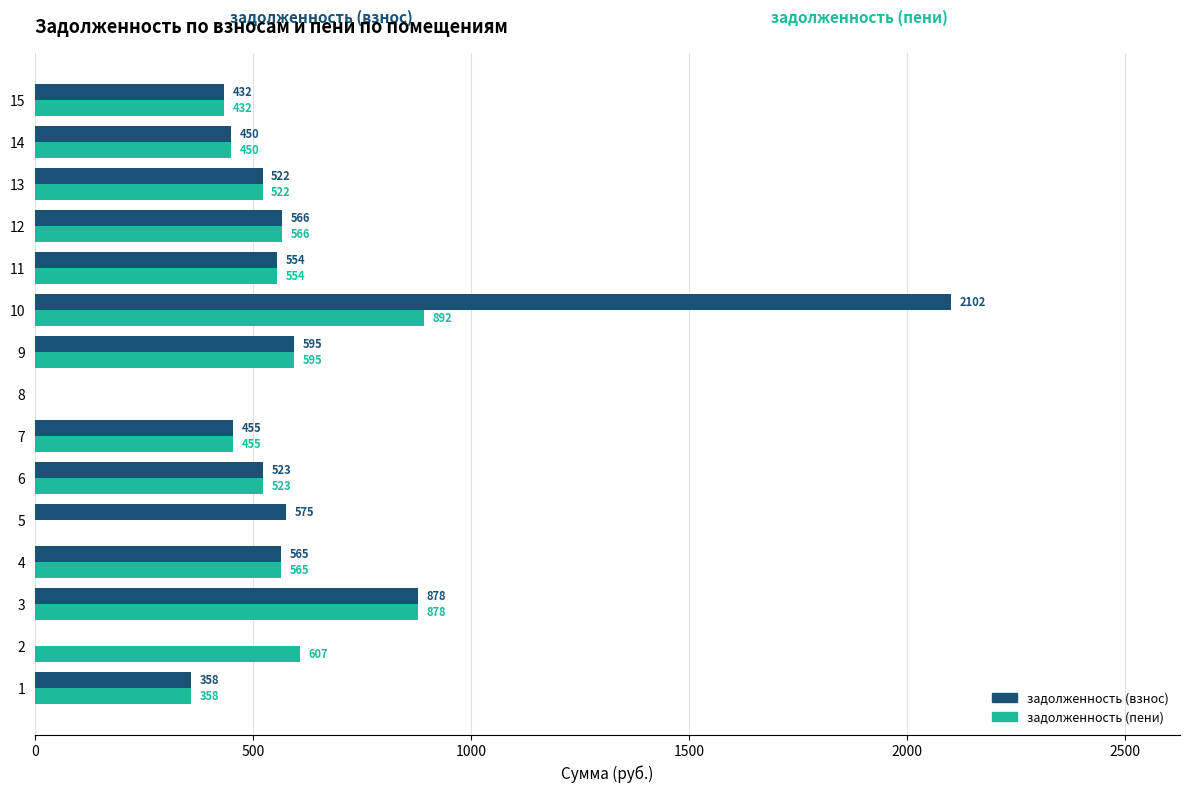

Count the number of data series in this chart.

2